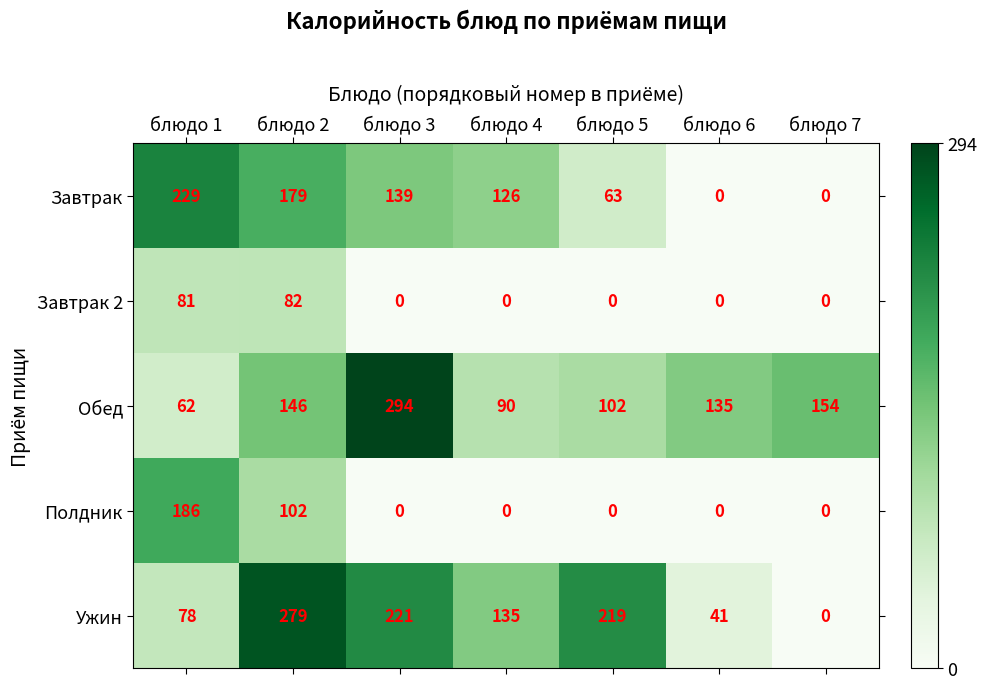

Which series has the largest total across all categories?

Обед